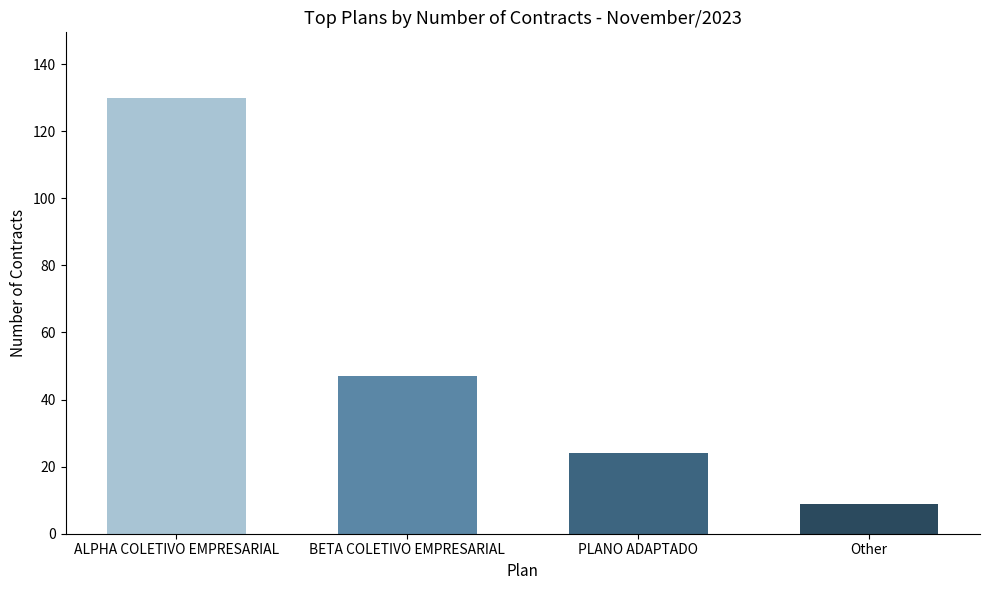

List the labels in order of value, smallest first.

Other, PLANO ADAPTADO, BETA COLETIVO EMPRESARIAL, ALPHA COLETIVO EMPRESARIAL